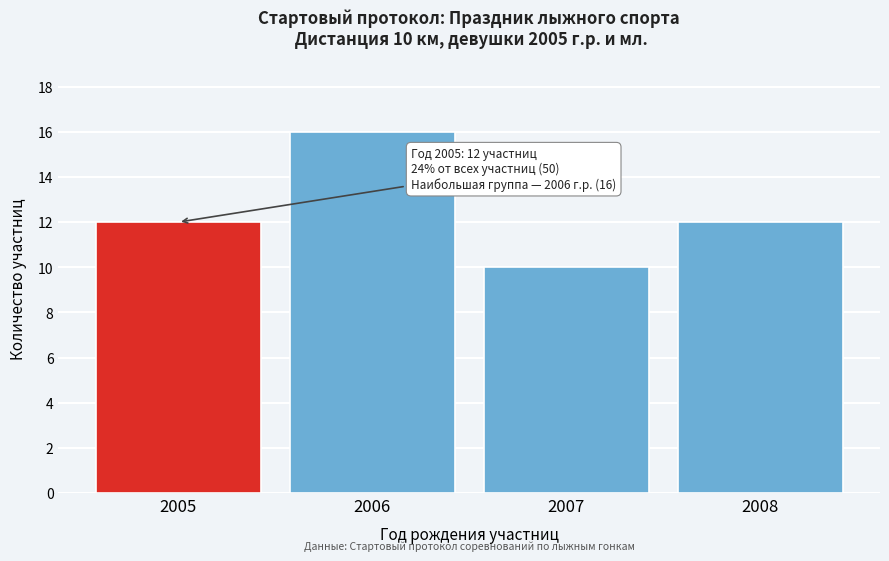

Reading left to right, list all the values displayed in this chart.

2005=12	2006=16	2007=10	2008=12